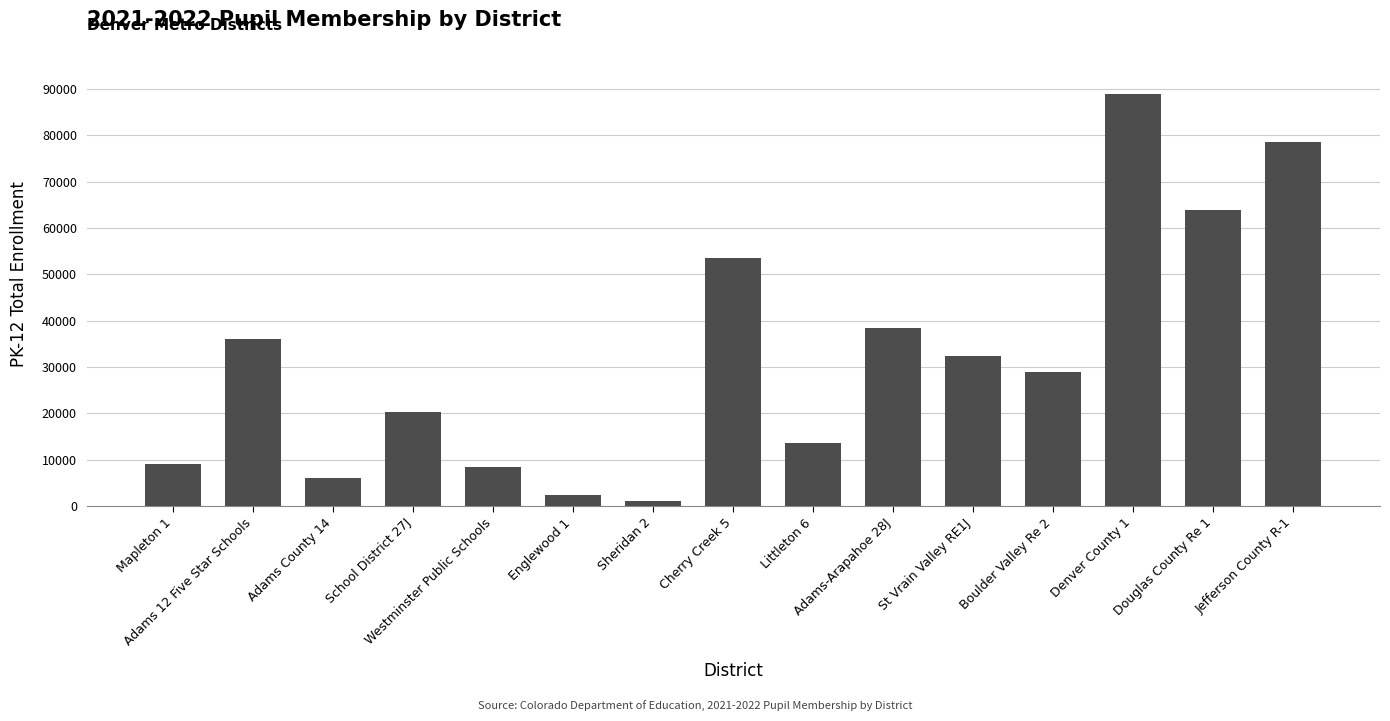

What is the maximum value shown in the chart?

88889